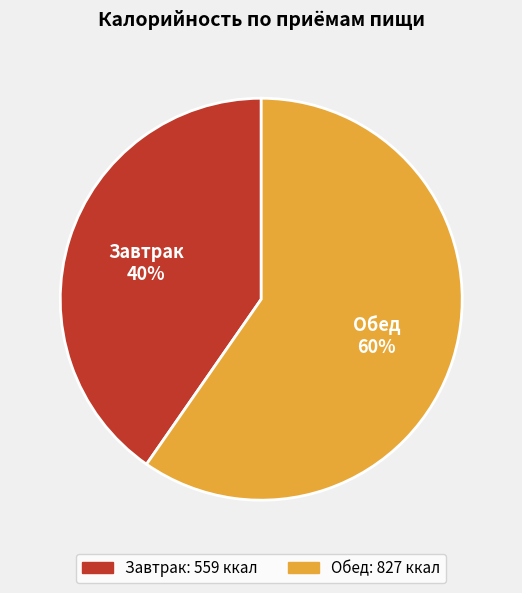

Count the number of slices in the pie.

2